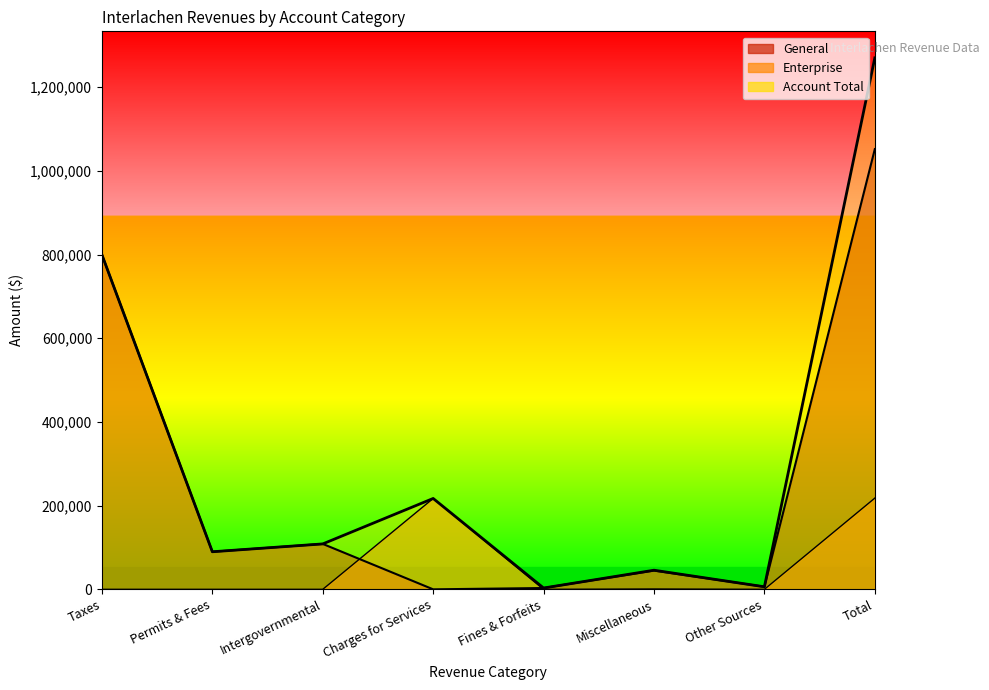

At which category is the sum across all series the highest?

Total